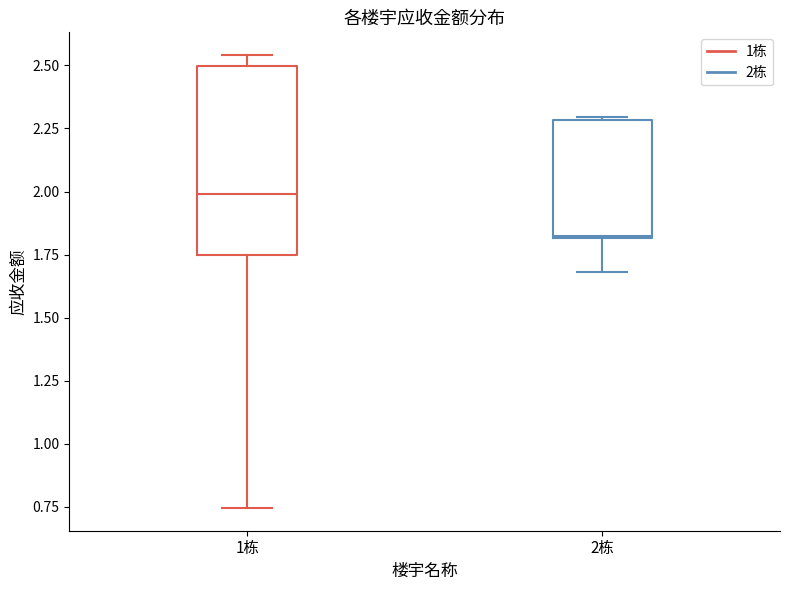

Where does the lower whisker of the box for 2栋 end on the y-axis? The values are not printed on the chart, so give them approximately, as read against the axis.

1.70